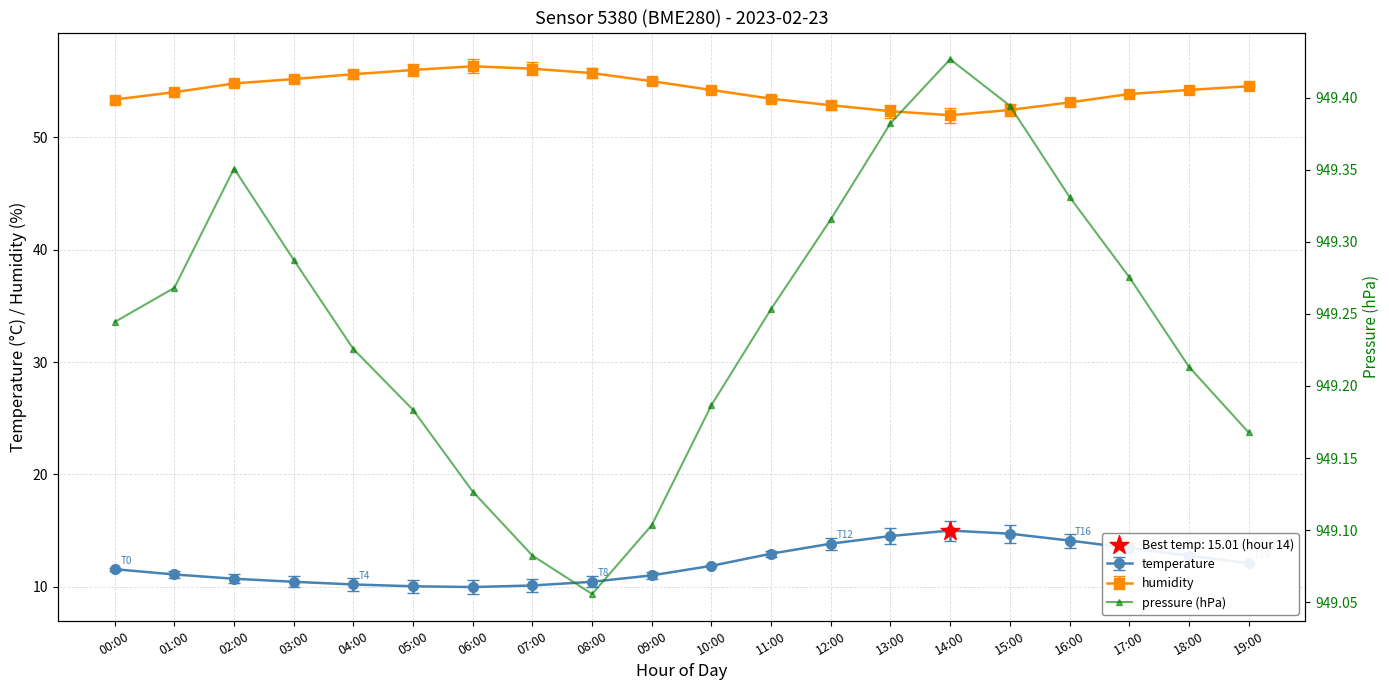

Approximately how many times larger is the value at 12:00 compared to 18:00?

1.0